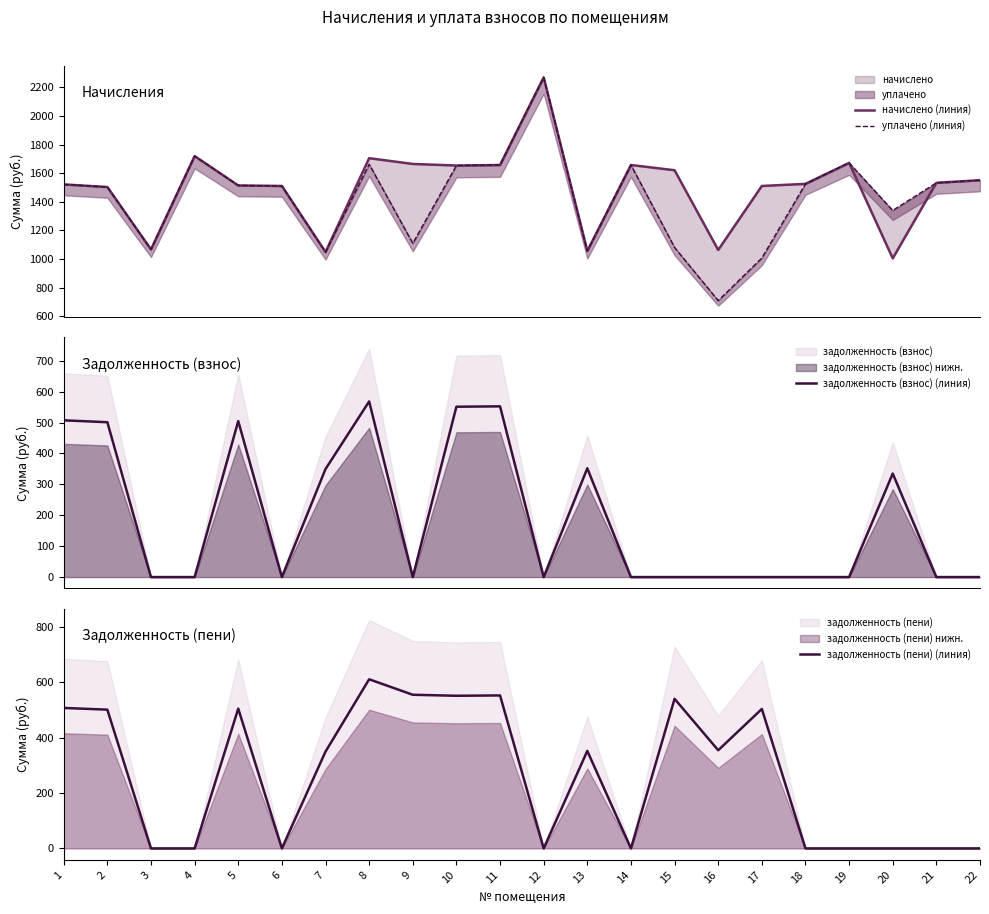

True or false: задолженность (пени) (линия) has more than 2 interior local peaks.

True